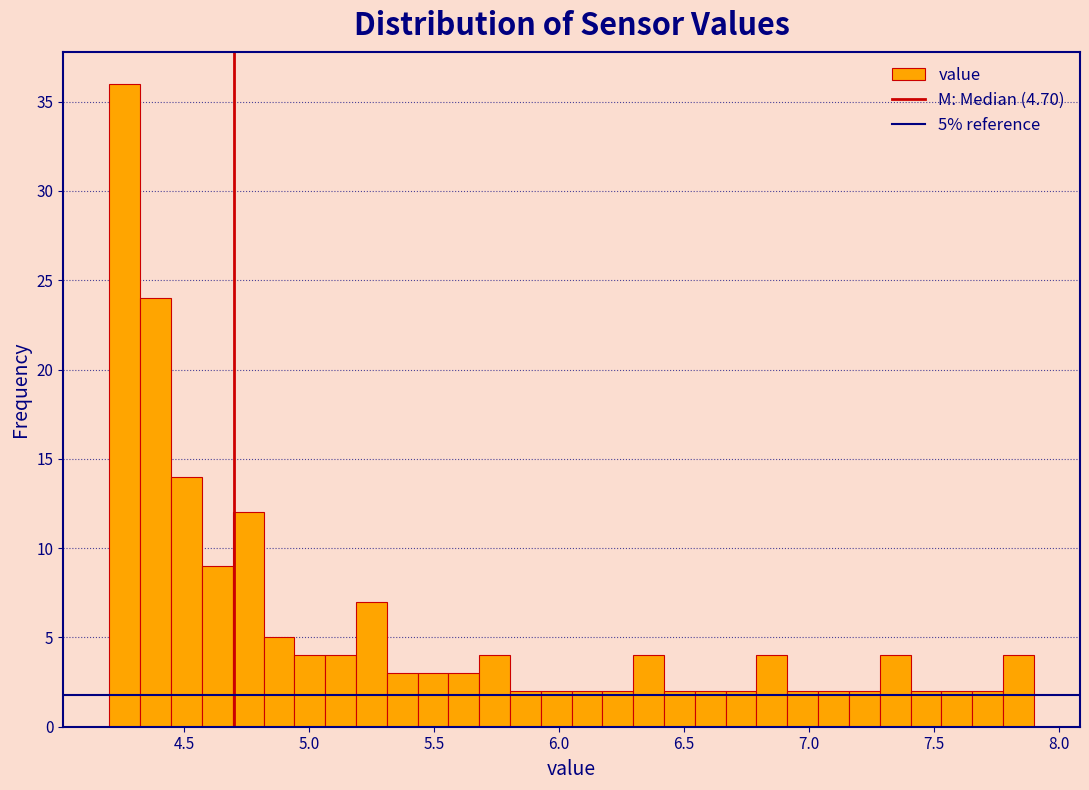

Around what value on the x-axis is the tallest bar? Give the approximate position of its centre, as read against the axis.

4.25